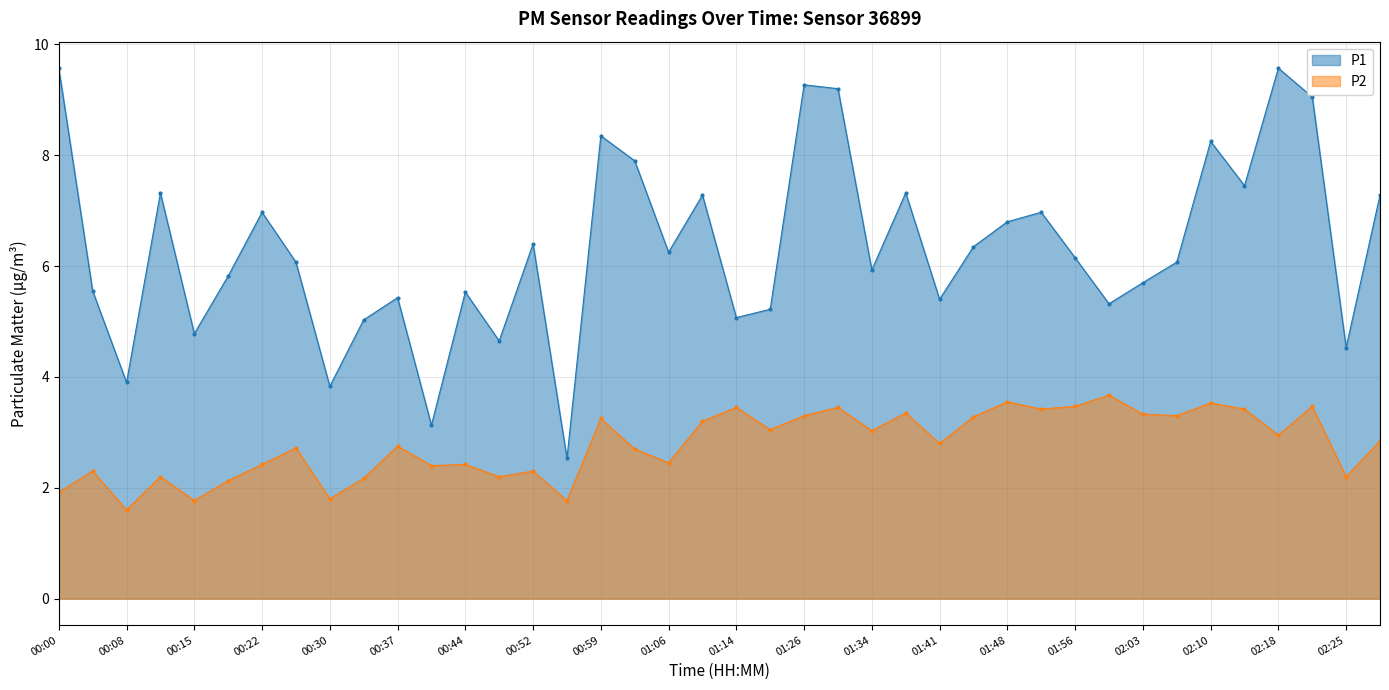

Which category has the lowest value in the P2 series?

00:08